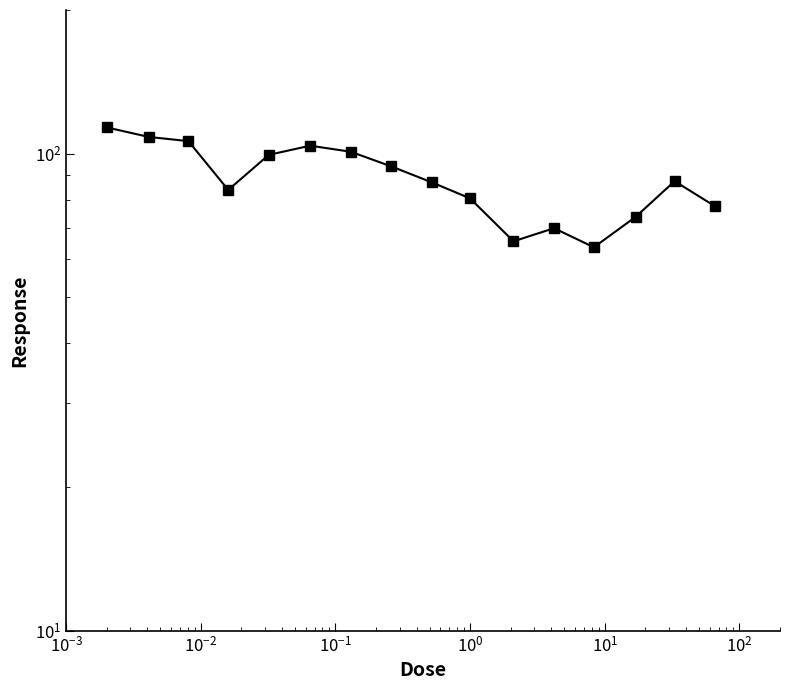

What is the sum of all values?

1415.5